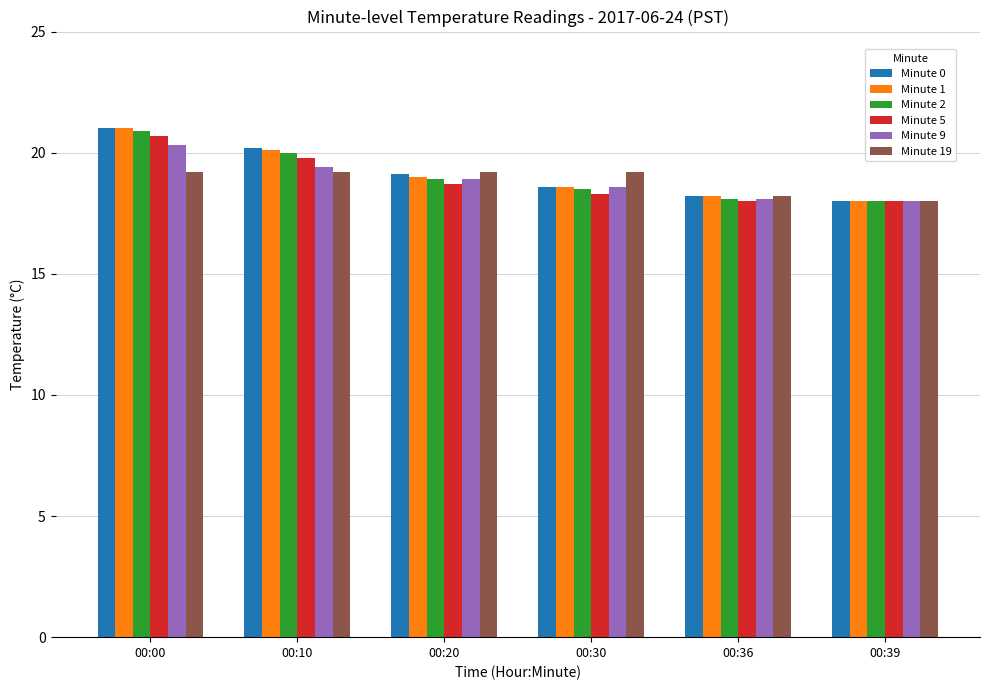

What is the difference between the second highest and second lowest values in the Minute 2 series?

1.9